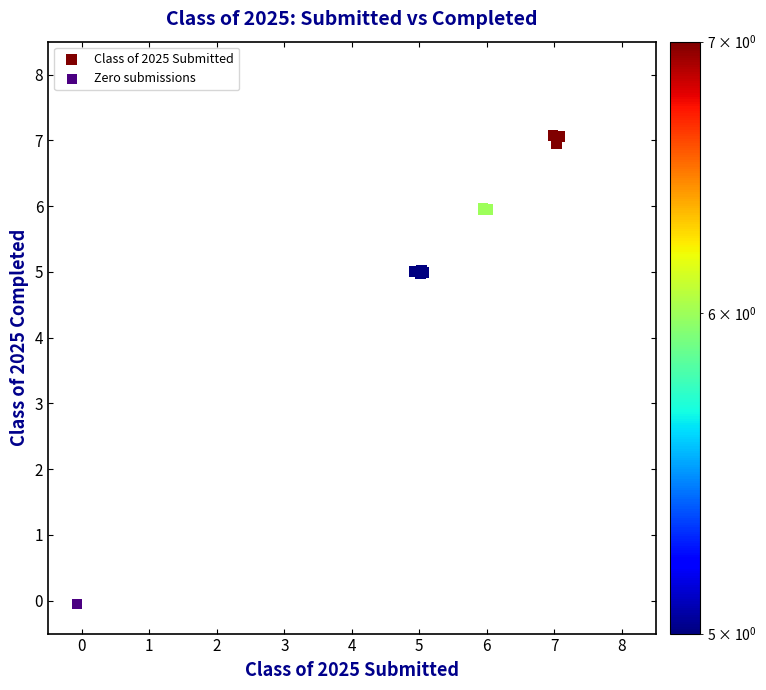

What are all the series names shown in the legend?

Class of 2025 Submitted, Zero submissions